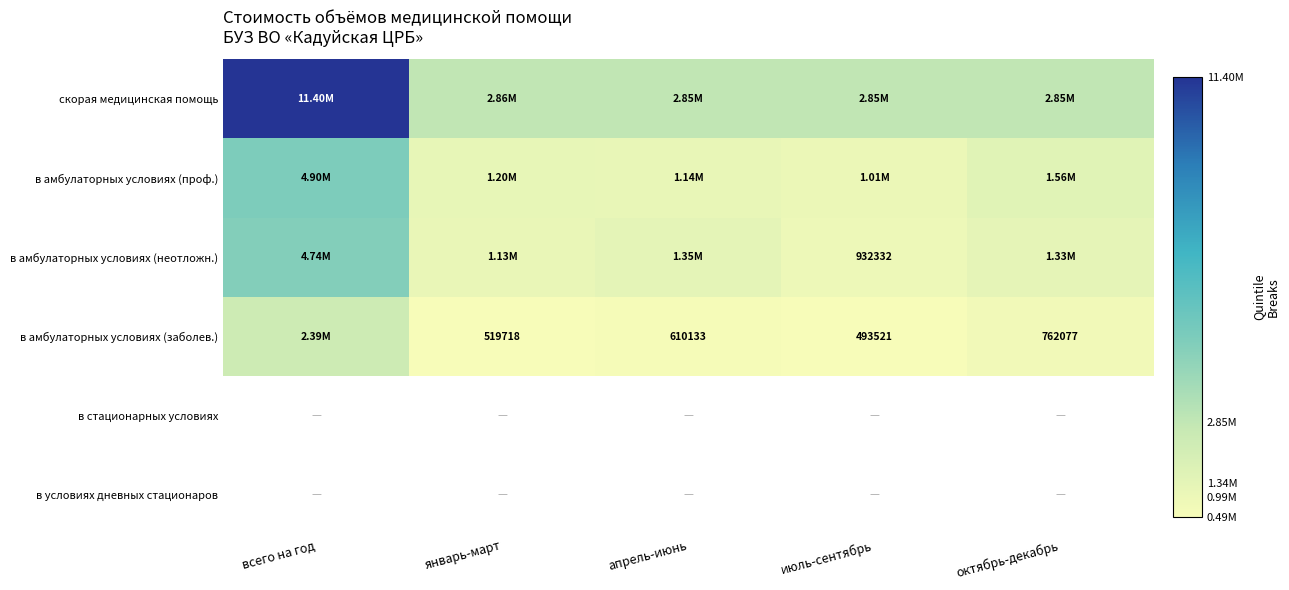

Which series has the largest total across all categories?

скорая медицинская помощь